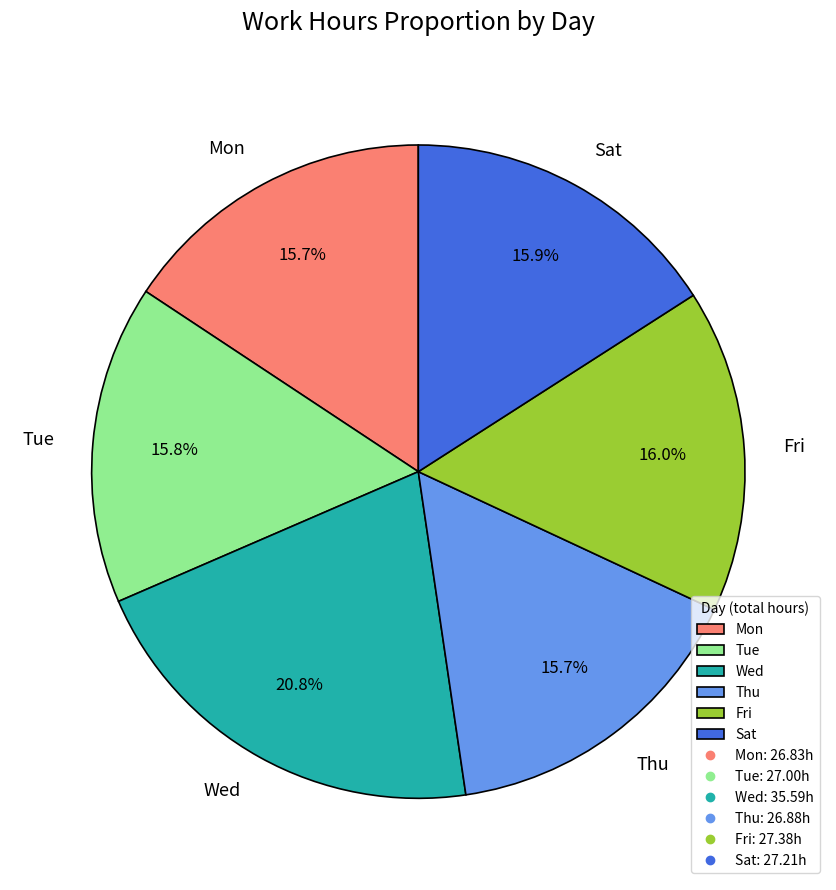

Does any single category account for the majority?

No